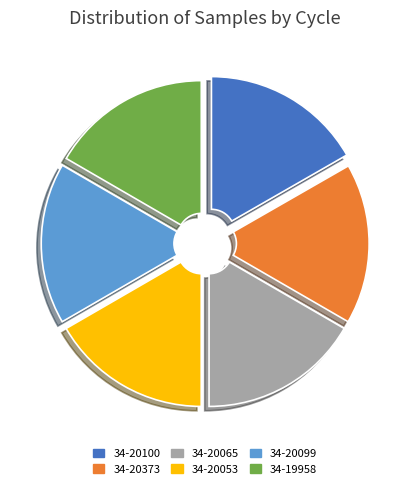

What is the ratio of the value at 34-20053 to the value at 34-20099?

1.0